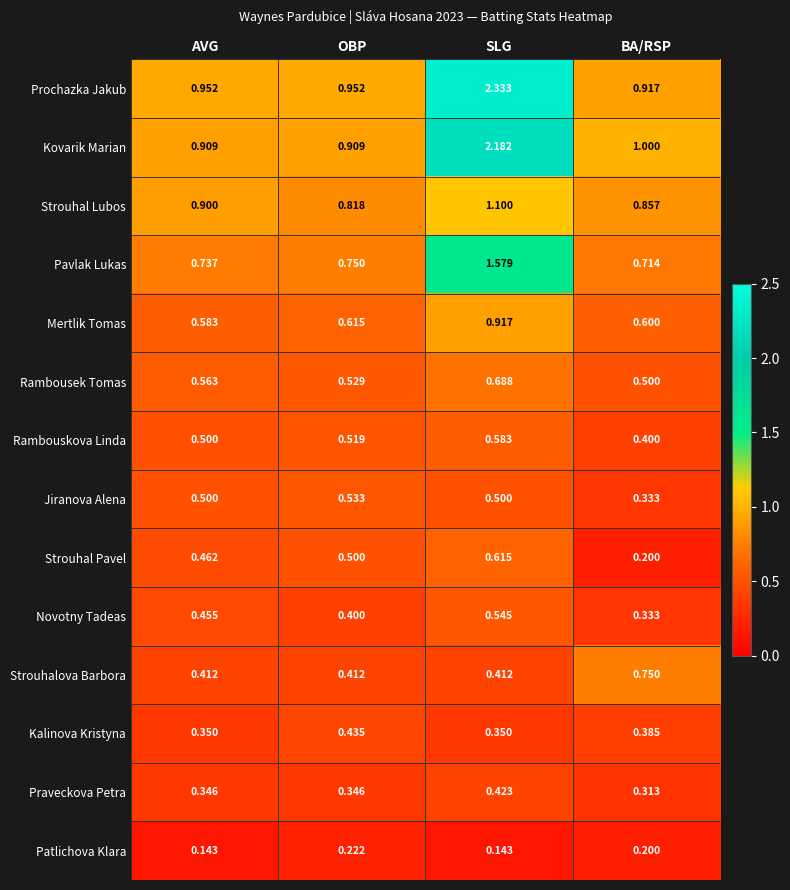

Count the number of categories in the chart.

4